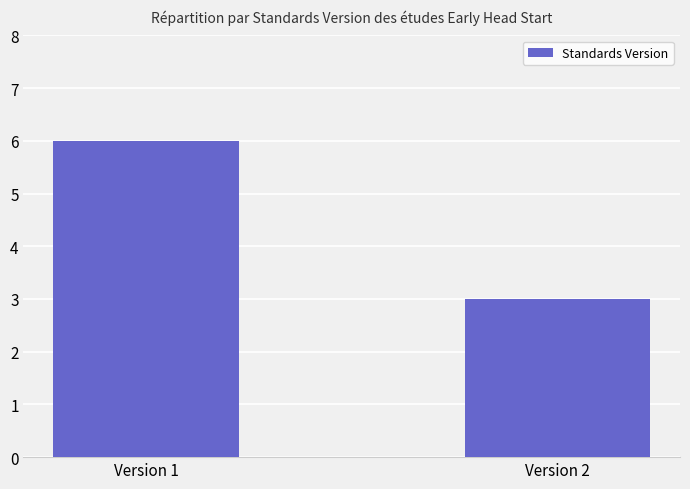

What is the value of the 1st bar from the left?

6